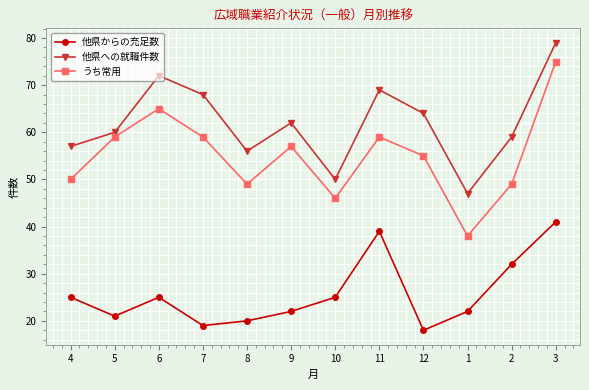

List the series in order of their overall mean, lowest first.

他県からの充足数, うち常用, 他県への就職件数